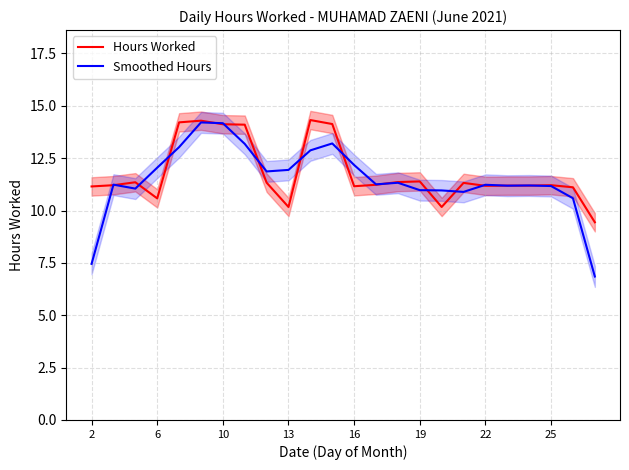

List the series in order of their overall mean, highest first.

Hours Worked, Smoothed Hours